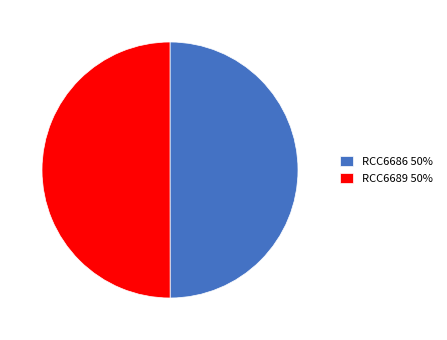

Combined, do RCC6689 and RCC6686 account for over 50%?

Yes